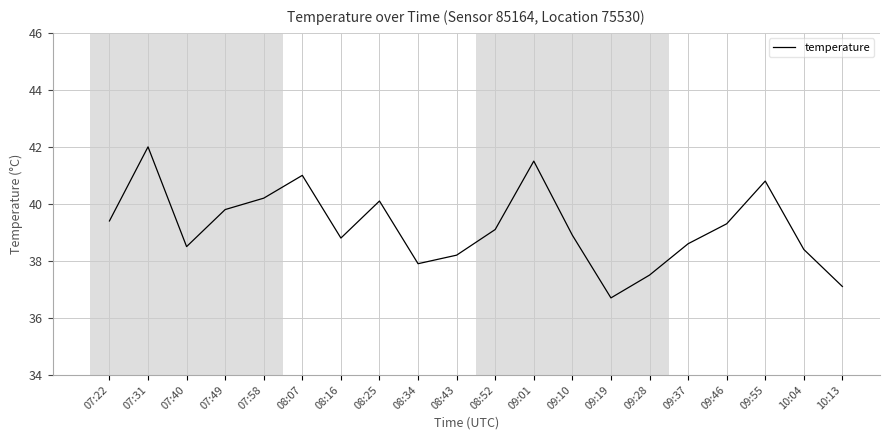

Reading left to right, transcribe all the data shown in this chart.

07:22=39.4	07:31=42.0	07:40=38.5	07:49=39.8	07:58=40.2	08:07=41.0	08:16=38.8	08:25=40.1	08:34=37.9	08:43=38.2	08:52=39.1	09:01=41.5	09:10=38.9	09:19=36.7	09:28=37.5	09:37=38.6	09:46=39.3	09:55=40.8	10:04=38.4	10:13=37.1